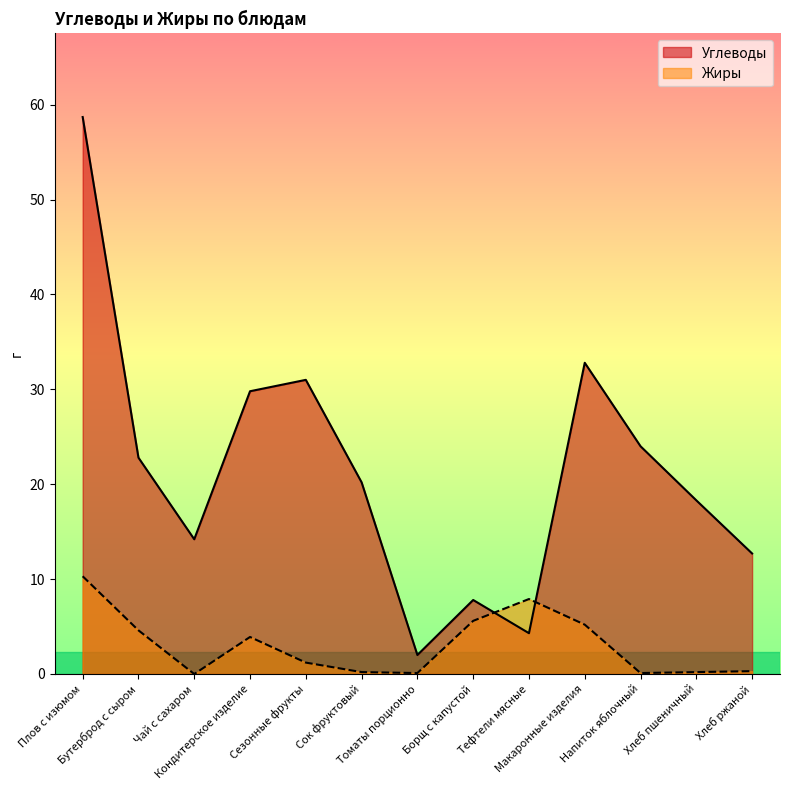

Which has a higher value, Хлеб ржаной or Хлеб пшеничный?

Хлеб пшеничный